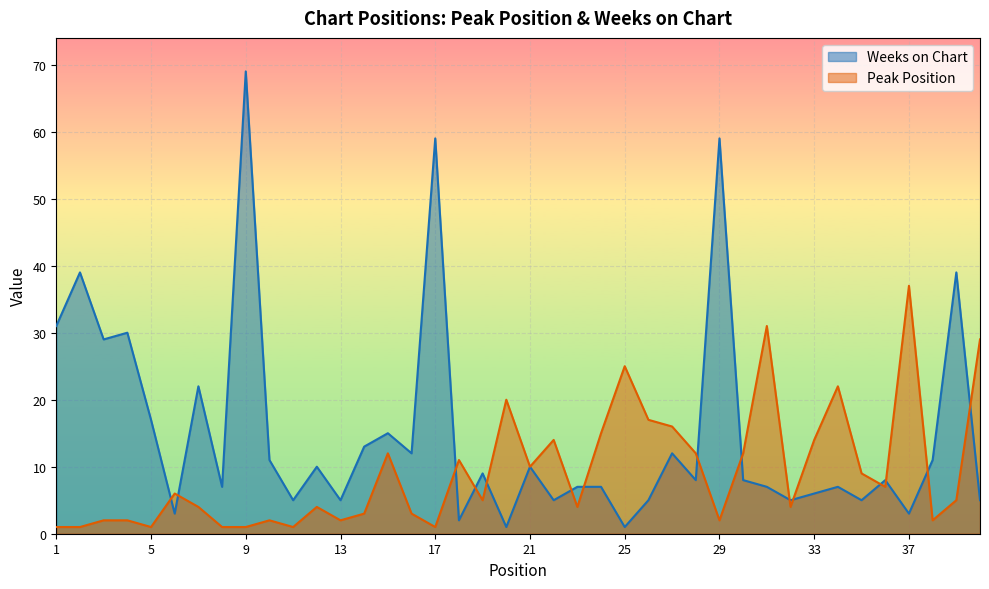

Which series ends up on top after the final intersection of Weeks on Chart and Peak Position?

Peak Position